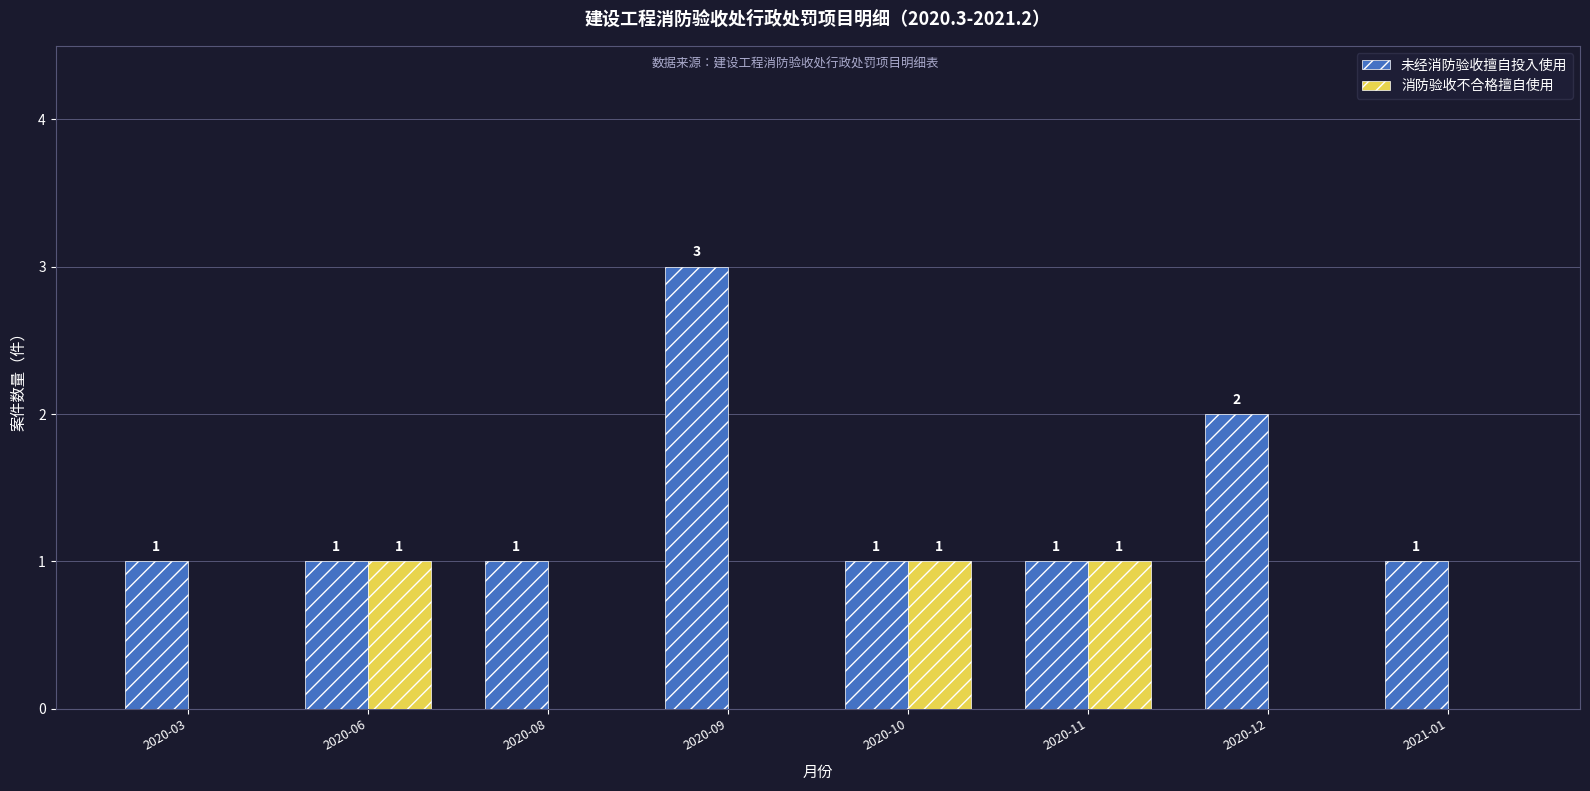

What is the sum of all 未经消防验收擅自投入使用 values?

11